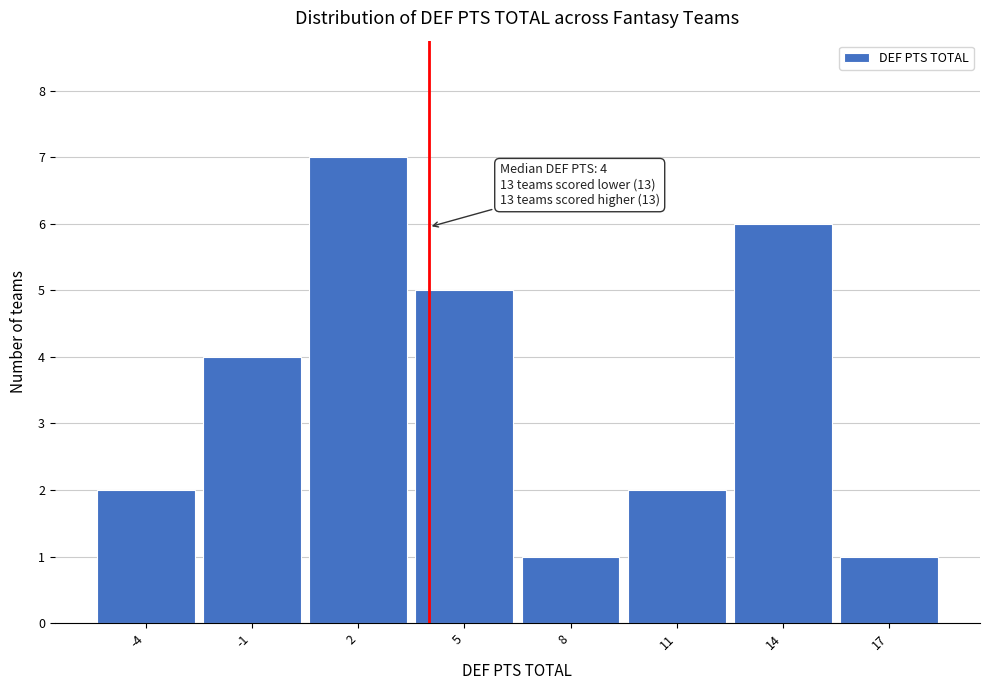

Over which range of the x-axis is the bar tallest?

0.5 to 3.5